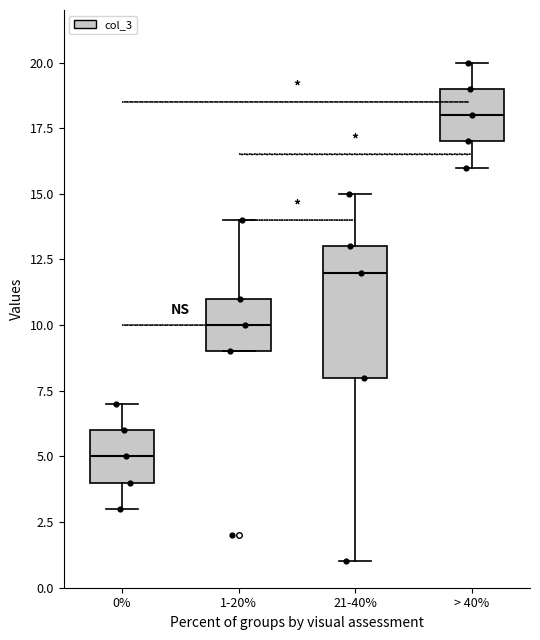

Reading left to right, transcribe this box plot: for each box, give where its median line is, the range the box spans, and where its two whiskers end, as read against the y-axis. The values are not printed on the chart, so give them approximately, as read against the axis.

0%: median 5, box 4 to 6, whiskers 3 to 7
1-20%: median 10, box 9 to 11, whiskers 9 to 14
21-40%: median 12, box 8 to 13, whiskers 1 to 15
> 40%: median 18, box 17 to 19, whiskers 16 to 20